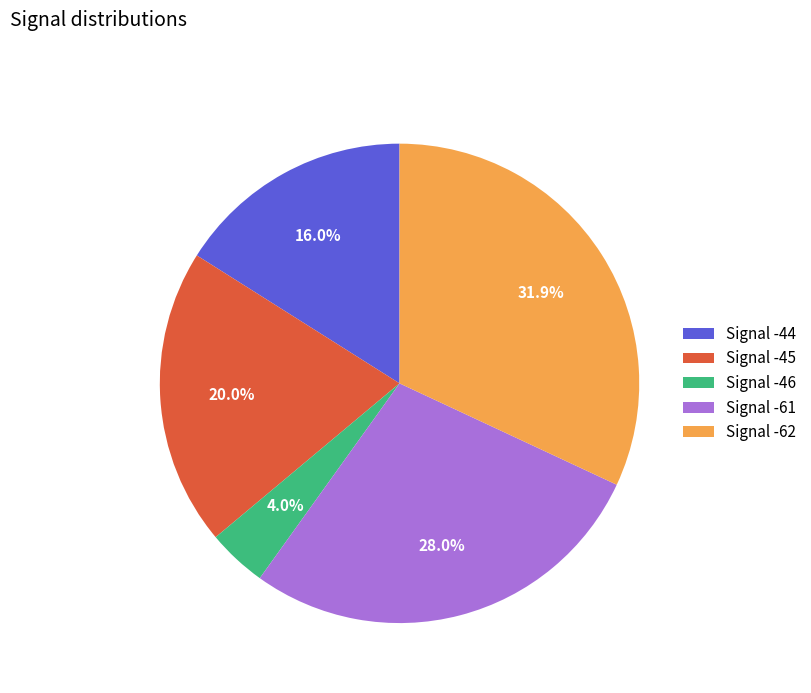

Do Signal -61 and Signal -46 together represent more than half of the pie?

No